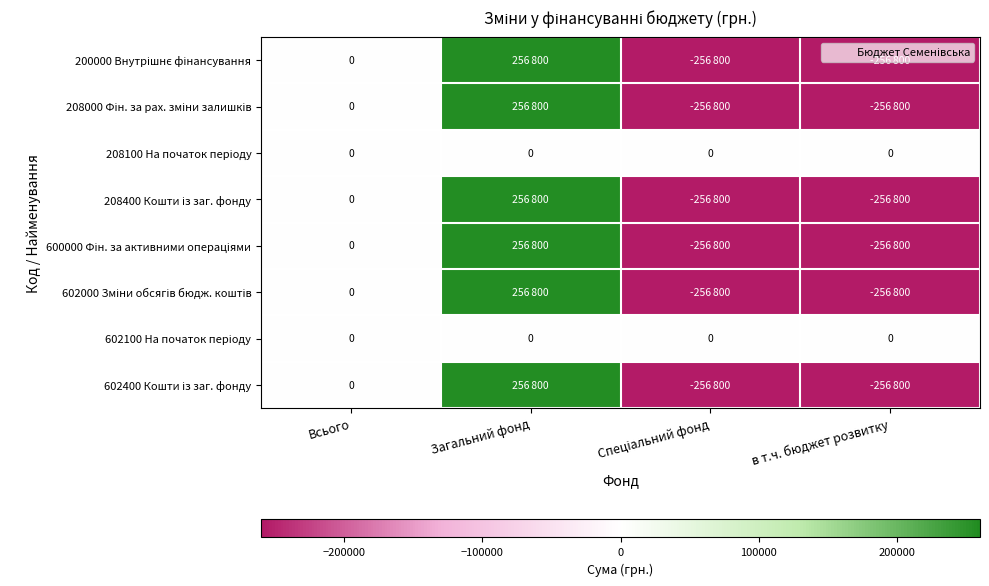

True or false: 208400 Кошти із заг. фонду has a value of 295725 at Всього.

False